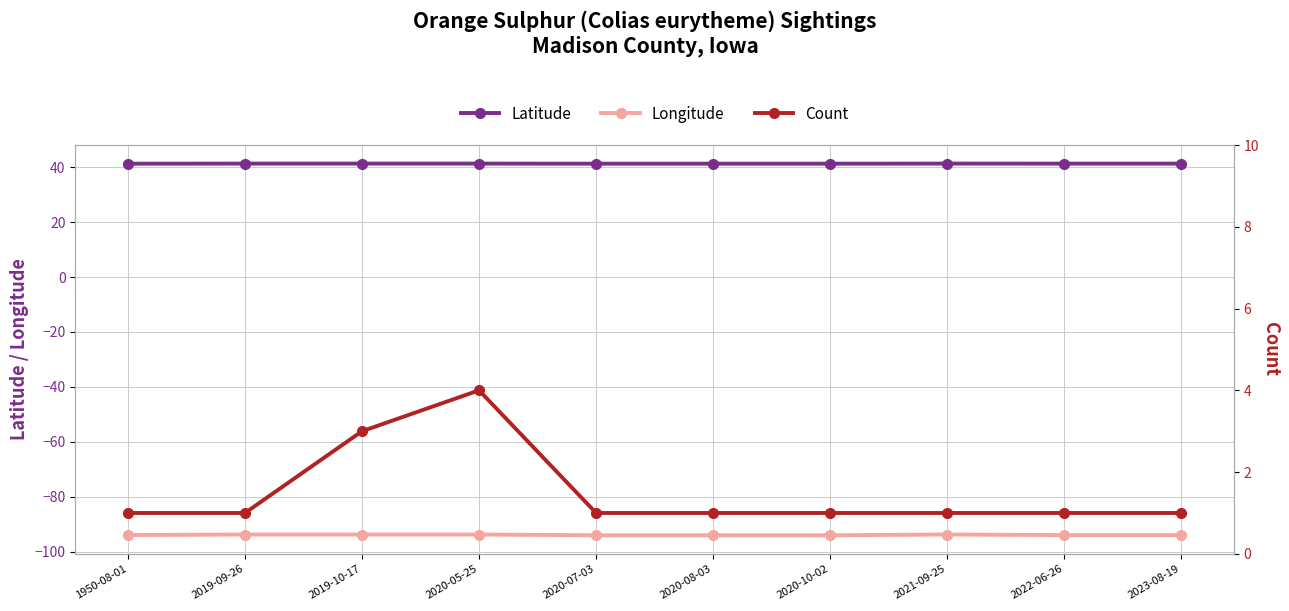

True or false: Longitude has more than 0 interior local peaks.

True